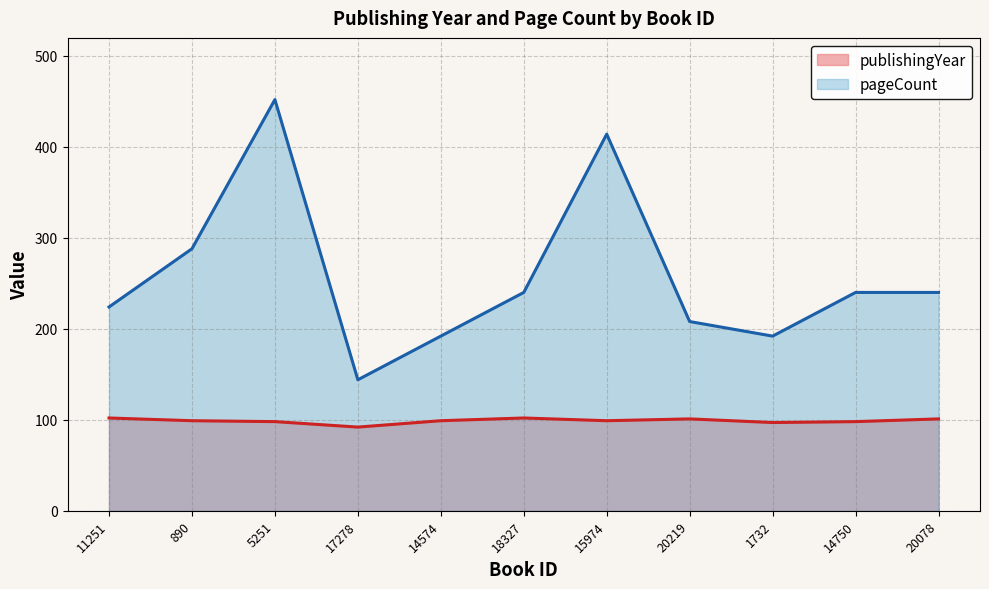

Is it true that pageCount equals 279 at 20219?

False